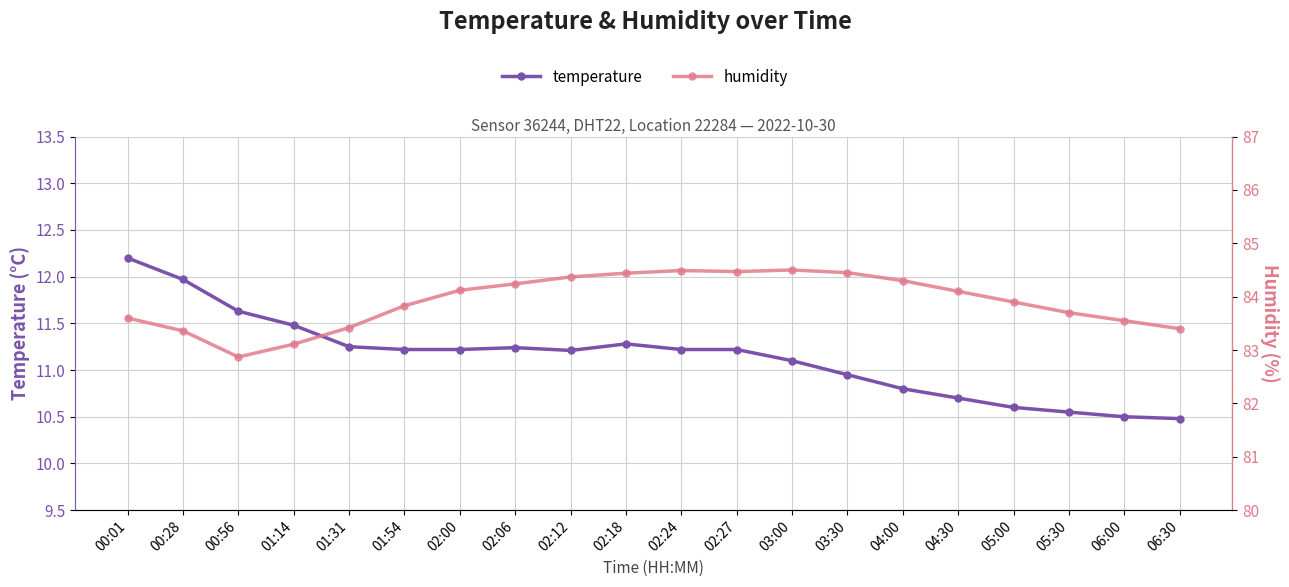

What is the total value across all series at 03:30?

95.4